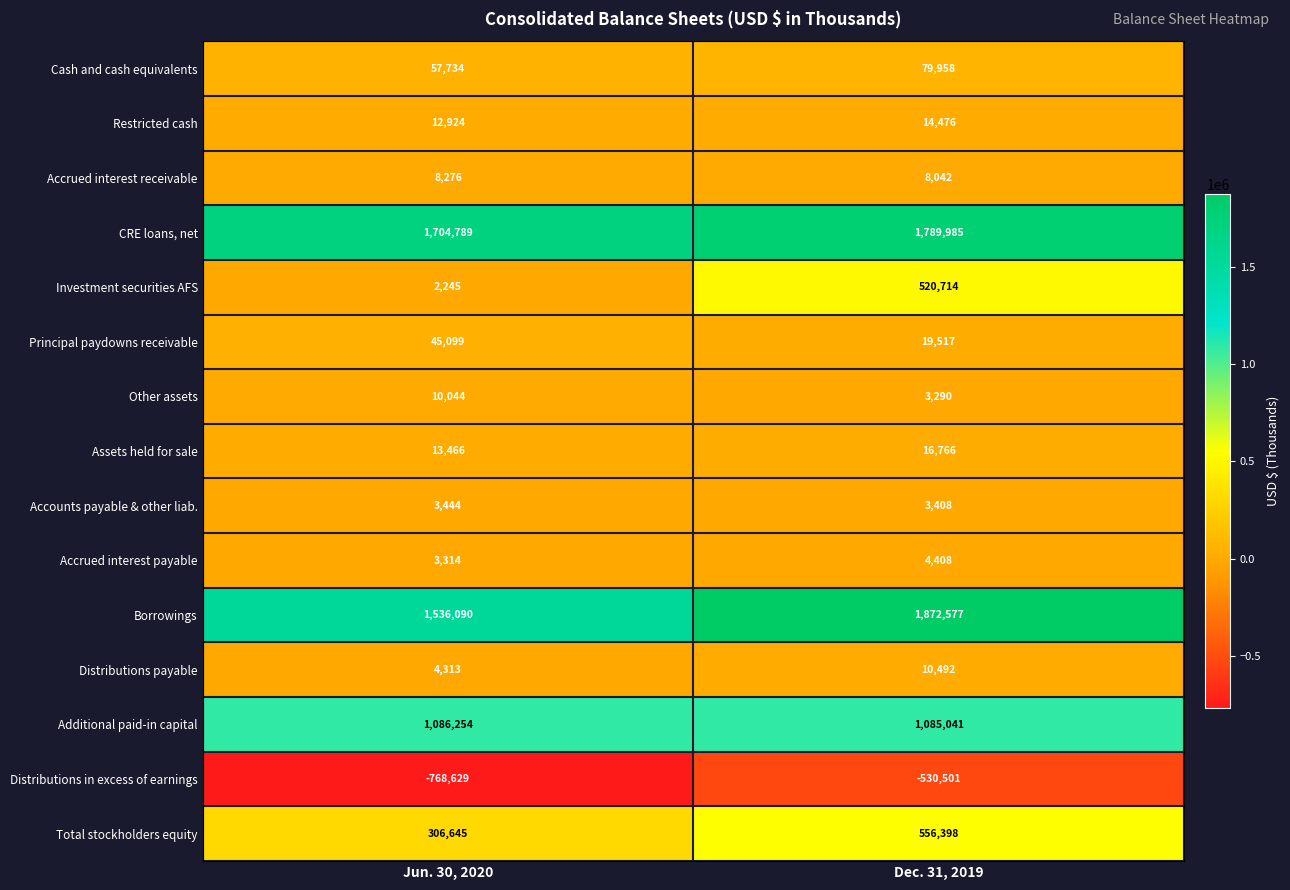

Which series has the widest spread of values?

Investment securities AFS